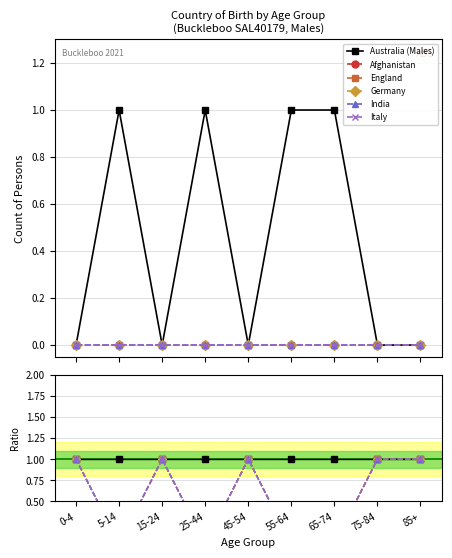

What is the total value across all series at 55-64?

1